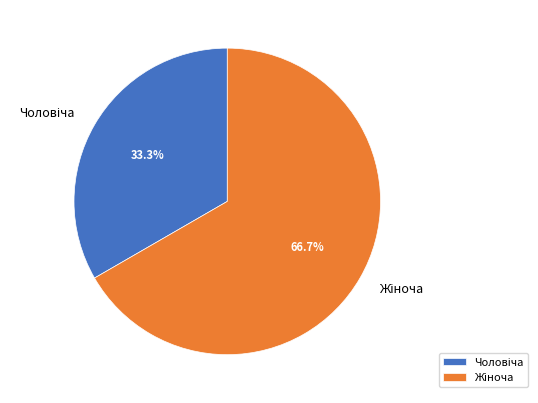

Is there a majority slice in this chart?

Yes